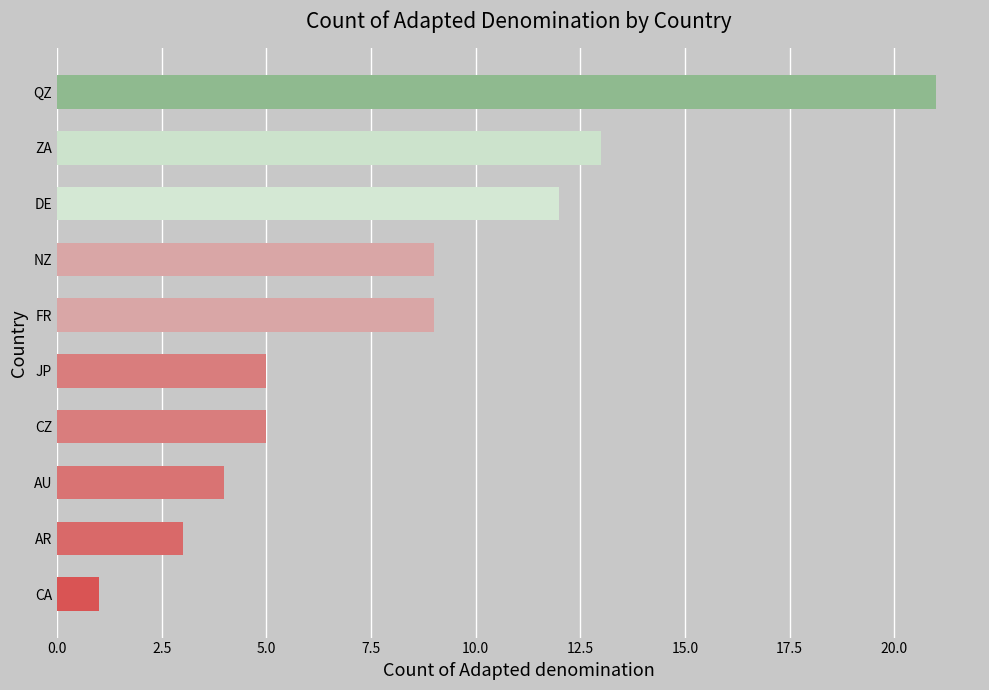

Reading bottom to top, transcribe all the data shown in this chart.

1	3	4	5	5	9	9	12	13	21